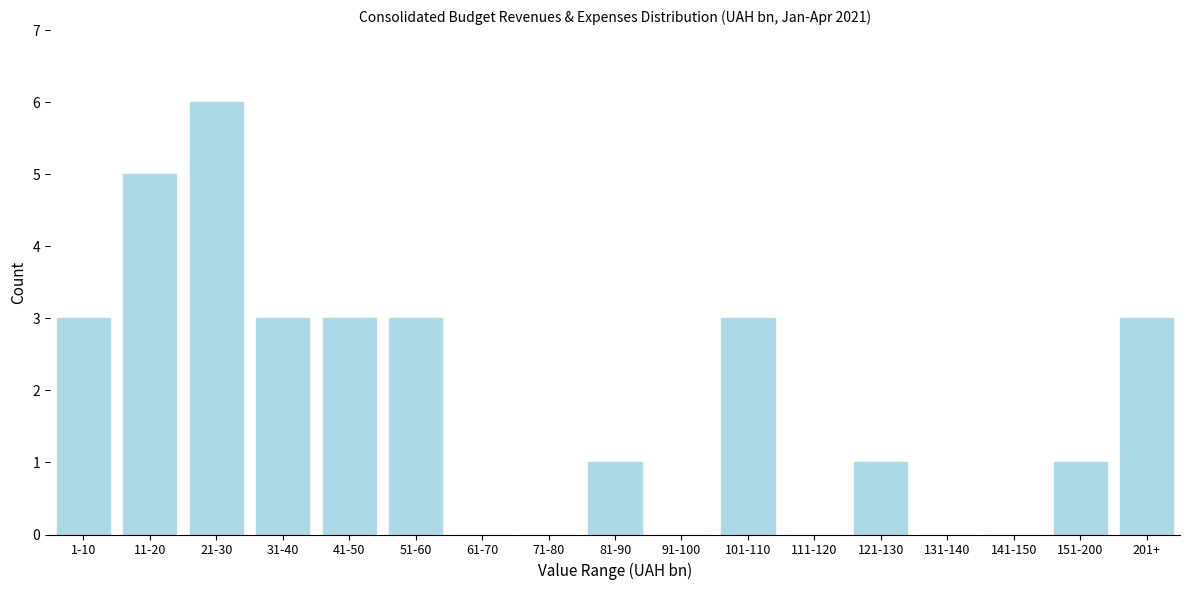

Reading right to left, what are all the values shown in this chart?

201+=3	151-200=1	141-150=0	131-140=0	121-130=1	111-120=0	101-110=3	91-100=0	81-90=1	71-80=0	61-70=0	51-60=3	41-50=3	31-40=3	21-30=6	11-20=5	1-10=3